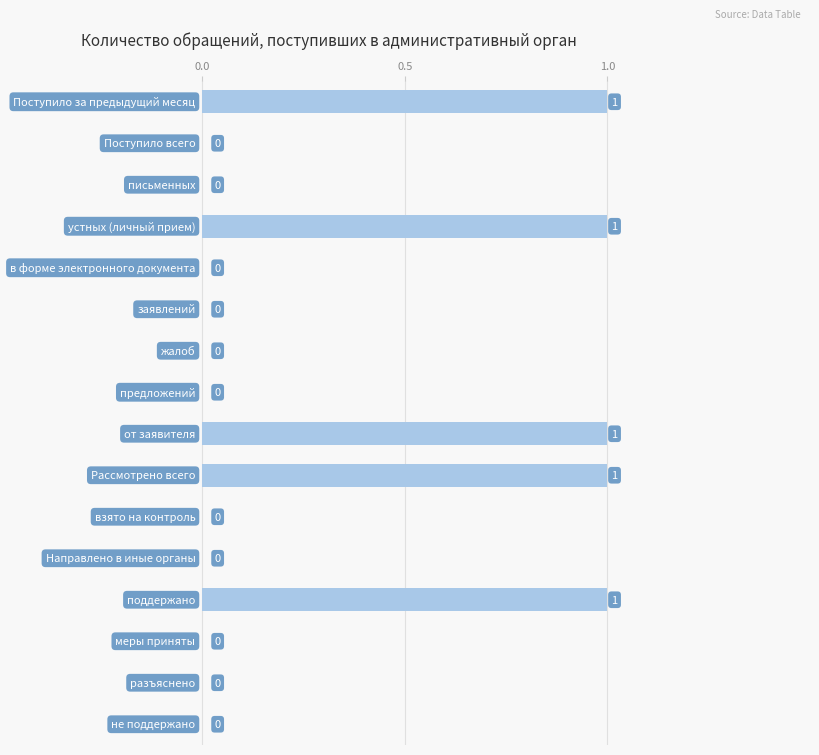

What is the sum of all values?

5